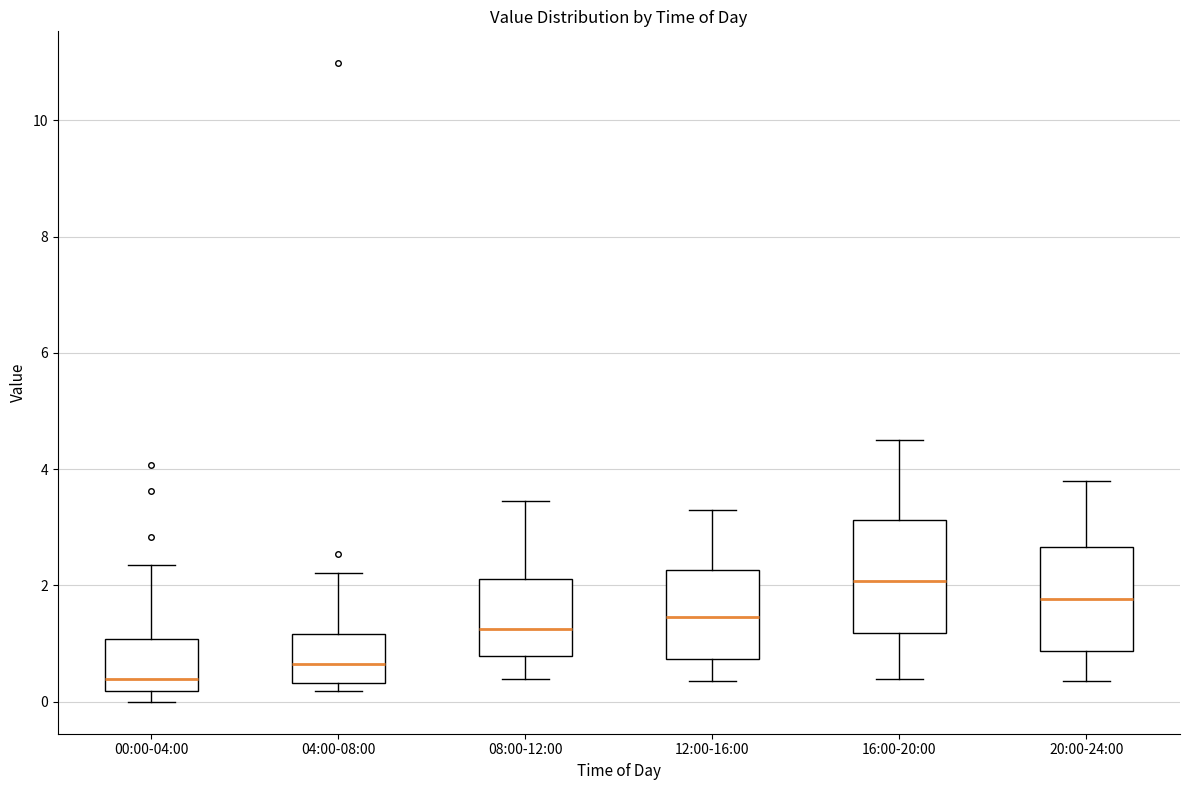

Reading left to right, transcribe this box plot: for each box, give where its median line is, the range the box spans, and where its two whiskers end, as read against the y-axis. The values are not printed on the chart, so give them approximately, as read against the axis.

00:00-04:00: median 0.4, box 0.2 to 1.0, whiskers 0.0 to 2.4
04:00-08:00: median 0.6, box 0.4 to 1.2, whiskers 0.2 to 2.2
08:00-12:00: median 1.2, box 0.8 to 2.2, whiskers 0.4 to 3.4
12:00-16:00: median 1.4, box 0.8 to 2.2, whiskers 0.4 to 3.4
16:00-20:00: median 2.0, box 1.2 to 3.2, whiskers 0.4 to 4.6
20:00-24:00: median 1.8, box 0.8 to 2.6, whiskers 0.4 to 3.8